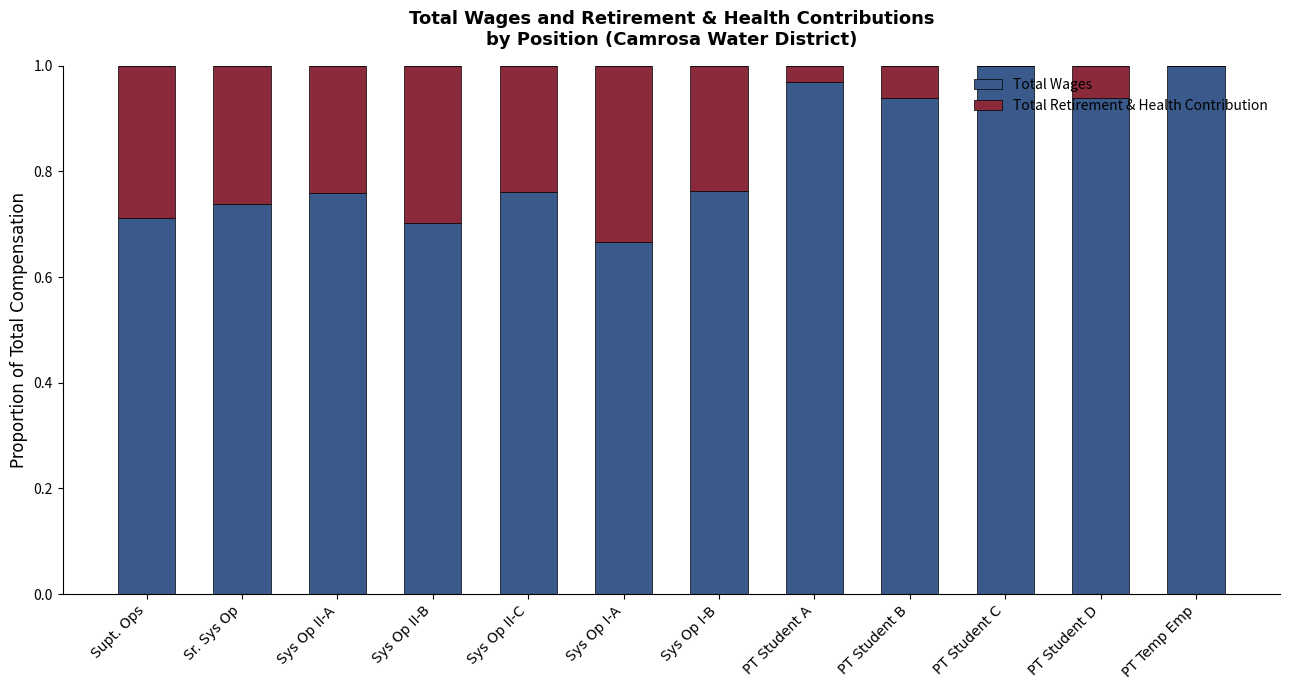

How many series are shown in this chart?

2